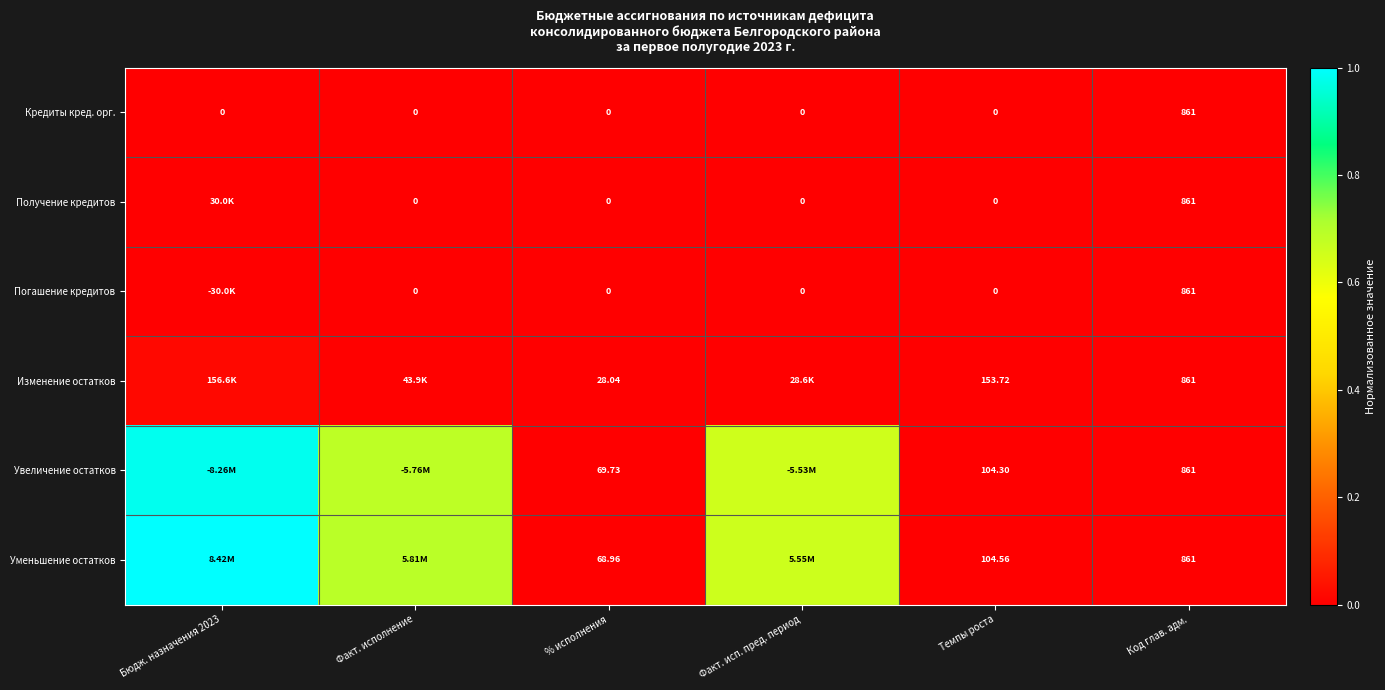

Is the value of Изменение остатков at Код глав. адм. greater than the value of Погашение кредитов at Темпы роста?

Yes